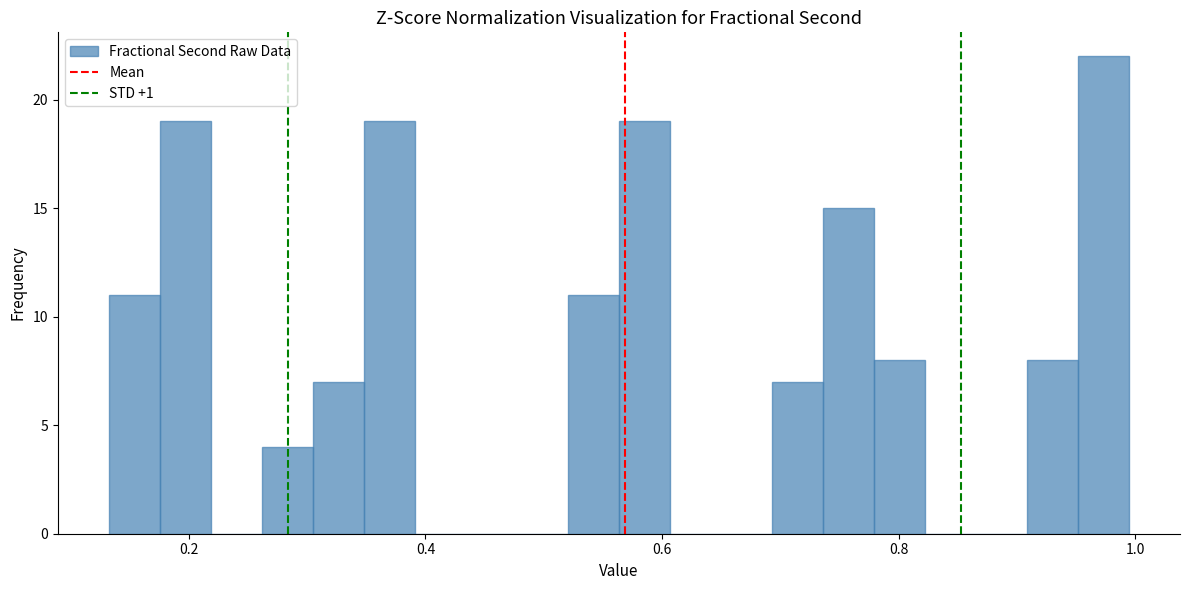

Around what value on the x-axis is the tallest bar? Give the approximate position of its centre, as read against the axis.

0.98